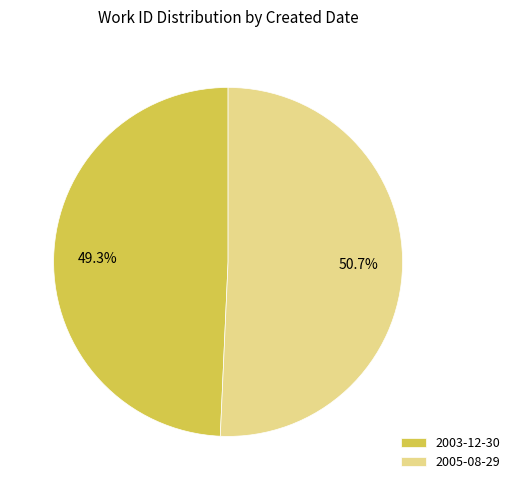

Rank the categories by value from highest to lowest.

2005-08-29, 2003-12-30